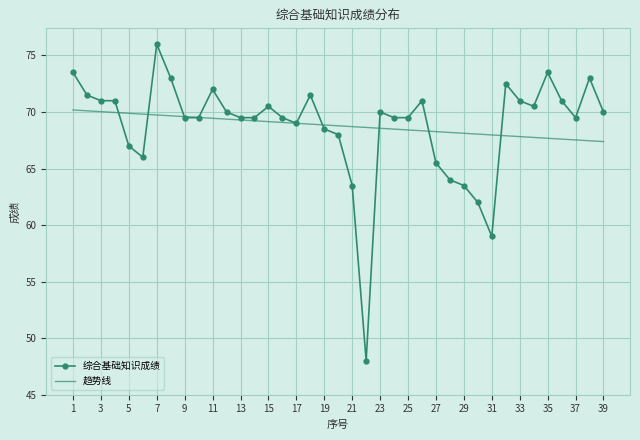

What is the minimum value for 趋势线?

67.4